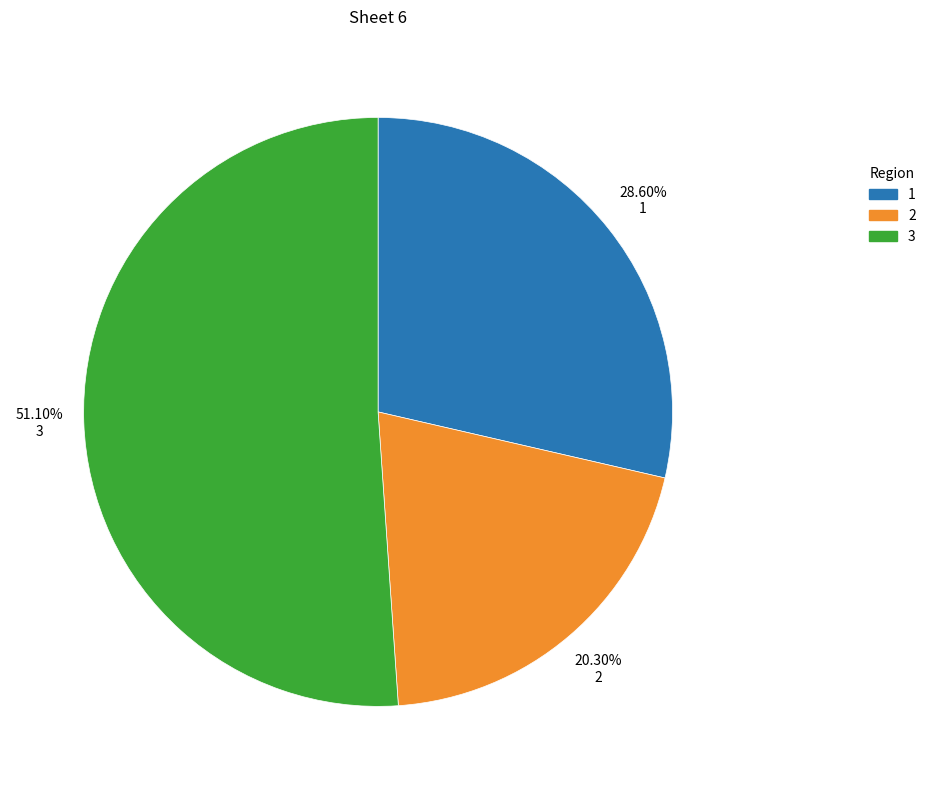

How many segments does this pie chart have?

3